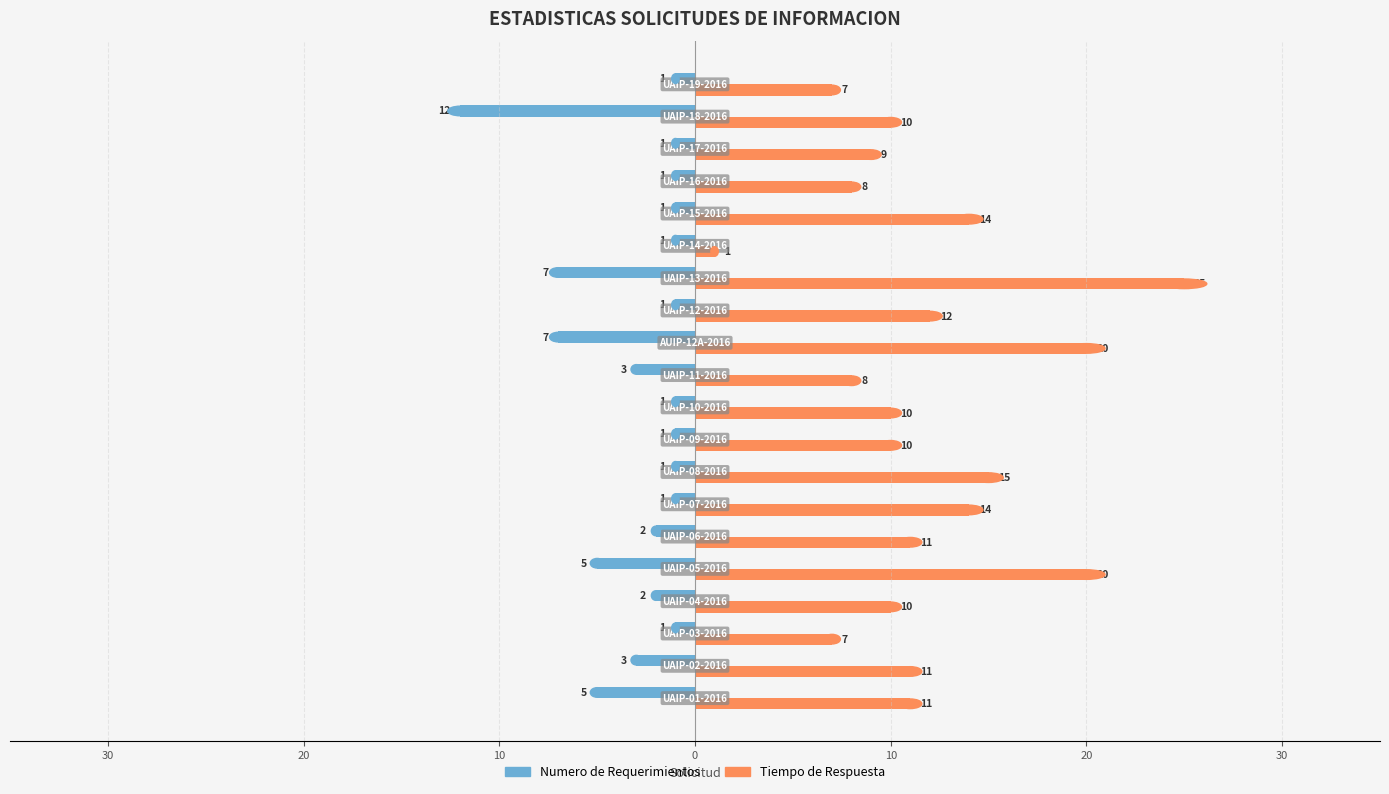

What are all the series names shown in the legend?

Numero de Requerimientos, Tiempo de Respuesta